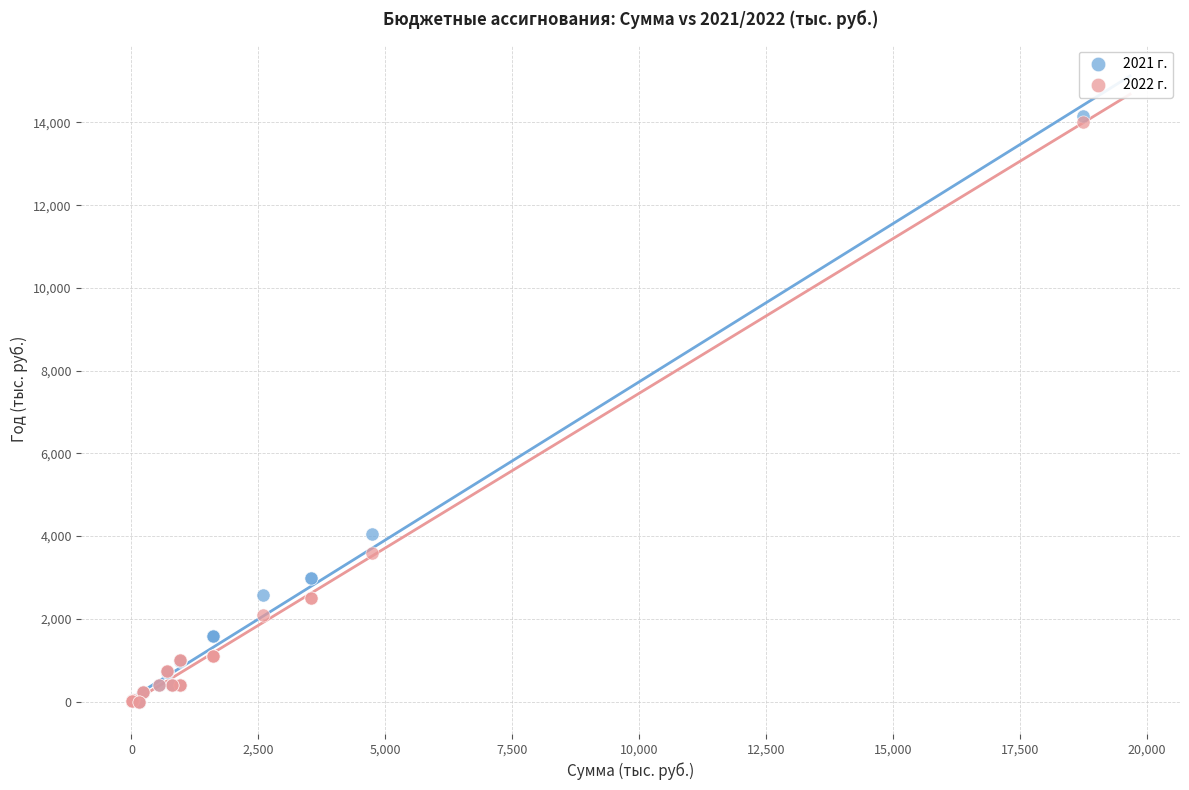

Across all series, what Y value is closest to 7077?

4045.5